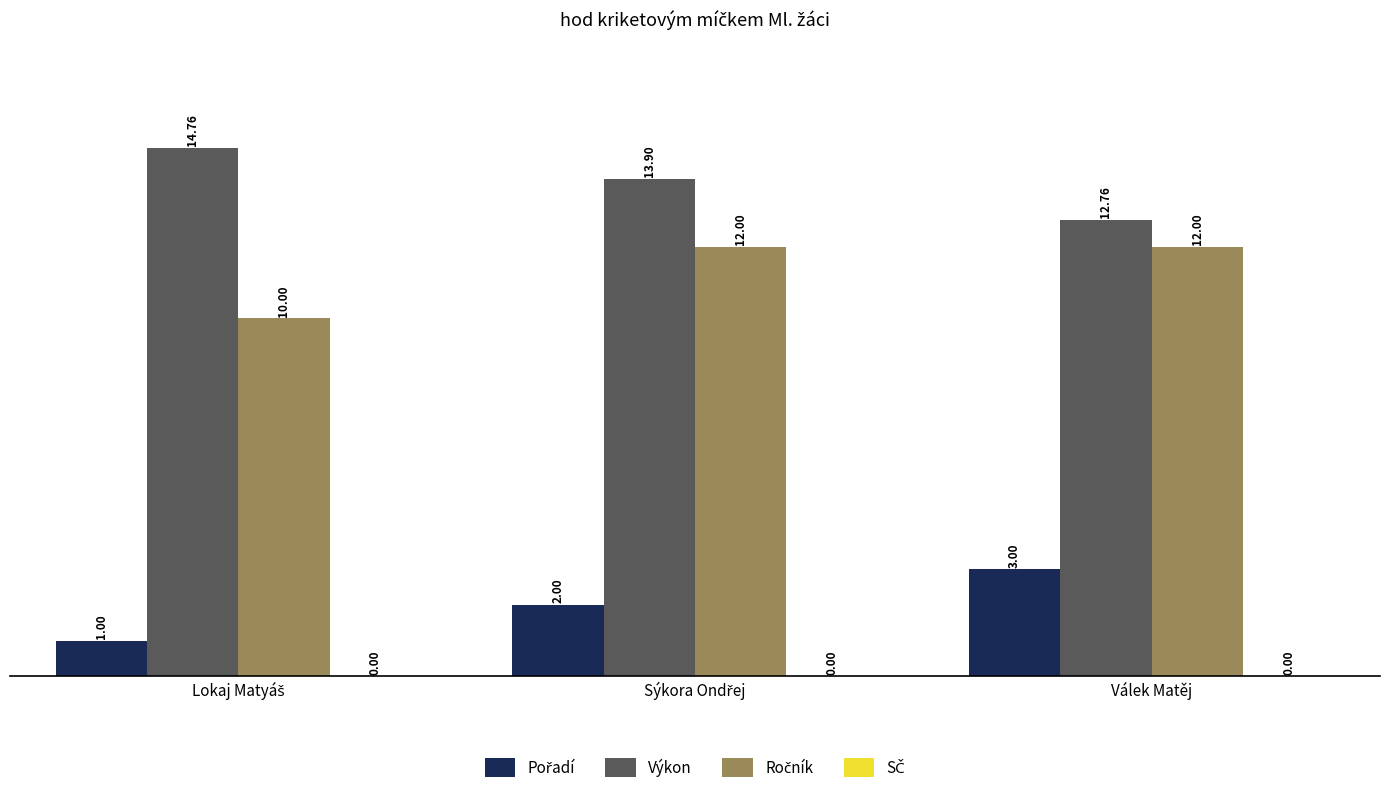

What is the label of the 3rd bar from the left?

Válek Matěj